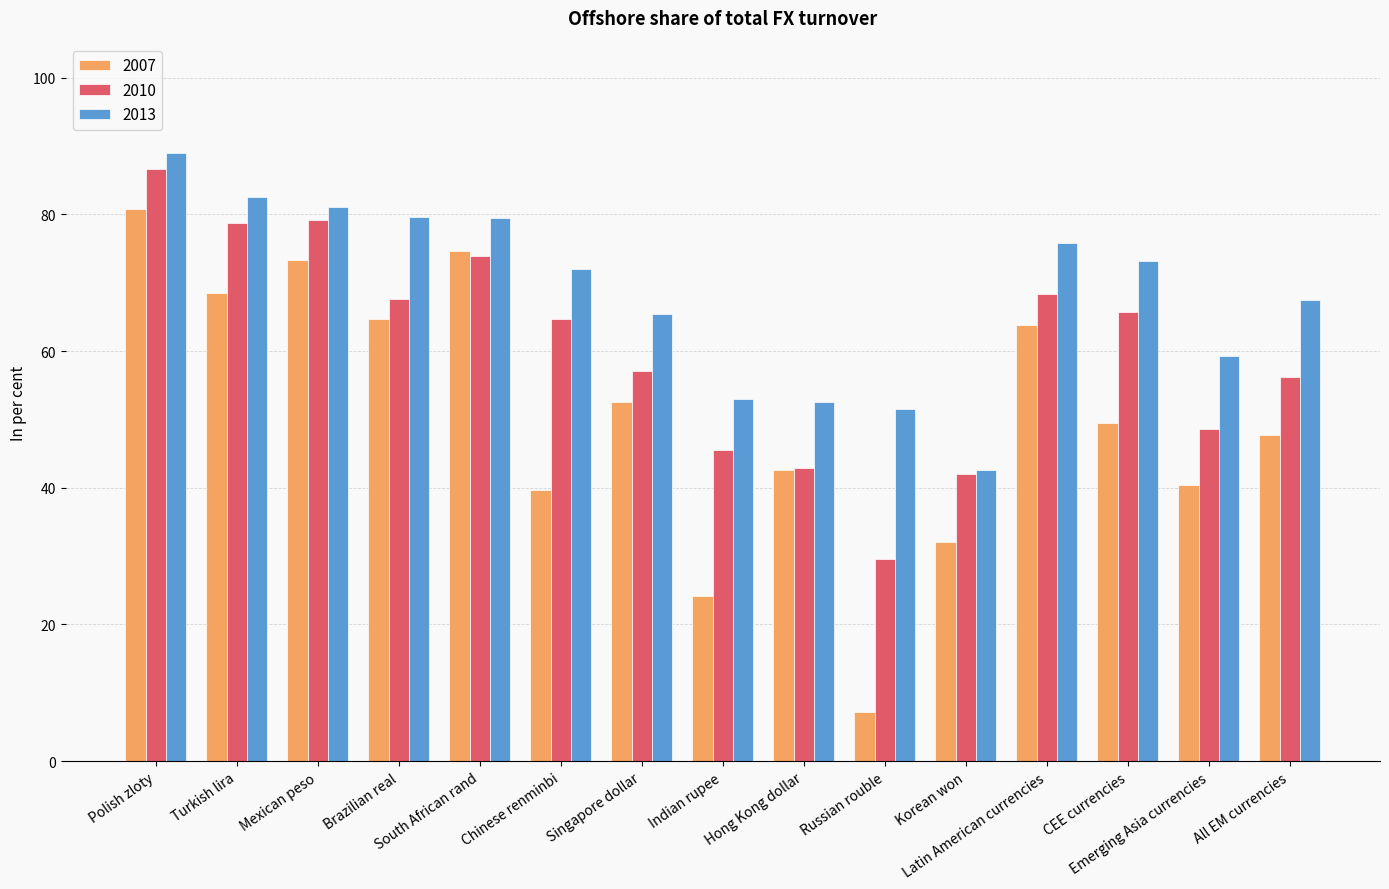

What is the label of the 7th bar from the right?

Hong Kong dollar